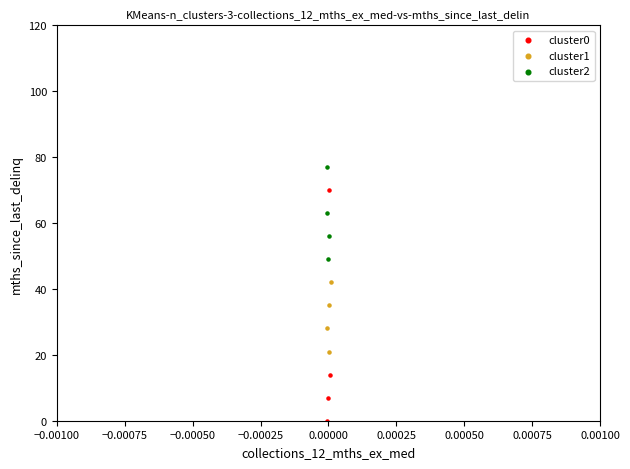

Which series reaches the minimum Y coordinate?

cluster0